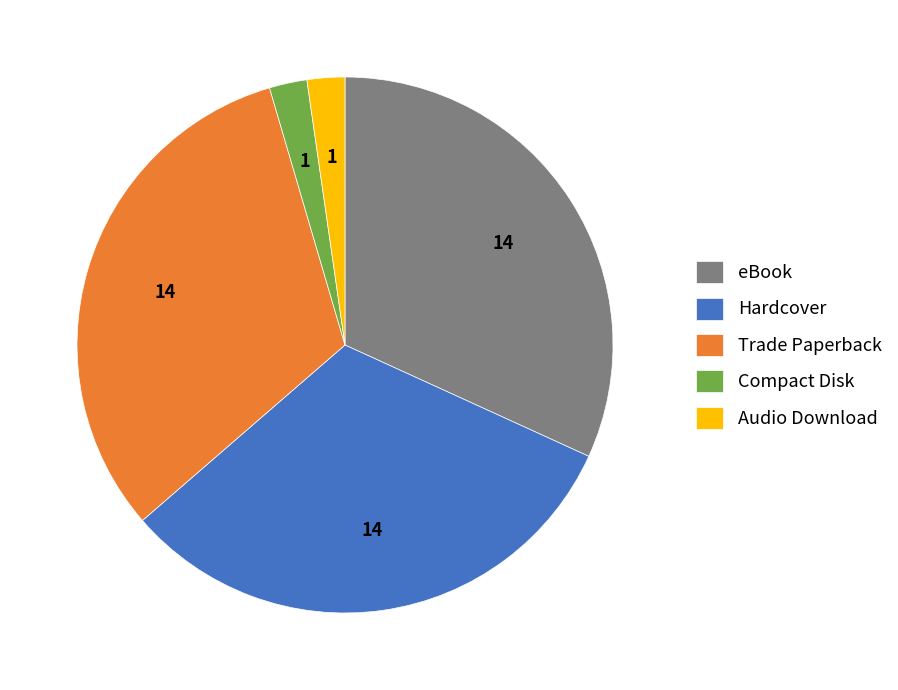

Does Hardcover represent more than half of the total?

No